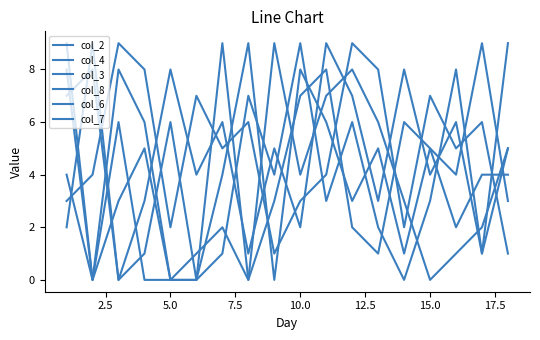

Count the number of categories in the chart.

18